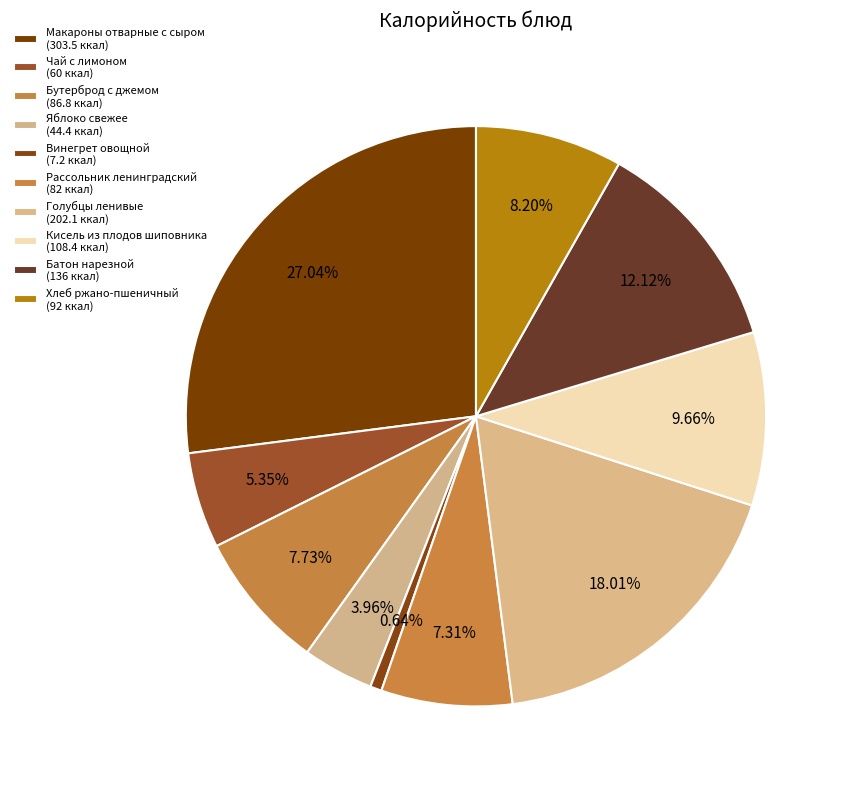

Rank the categories by value from lowest to highest.

Винегрет овощной, Яблоко свежее, Чай с лимоном, Рассольник ленинградский, Бутерброд с джемом, Хлеб ржано-пшеничный, Кисель из плодов шиповника, Батон нарезной, Голубцы ленивые, Макароны отварные с сыром